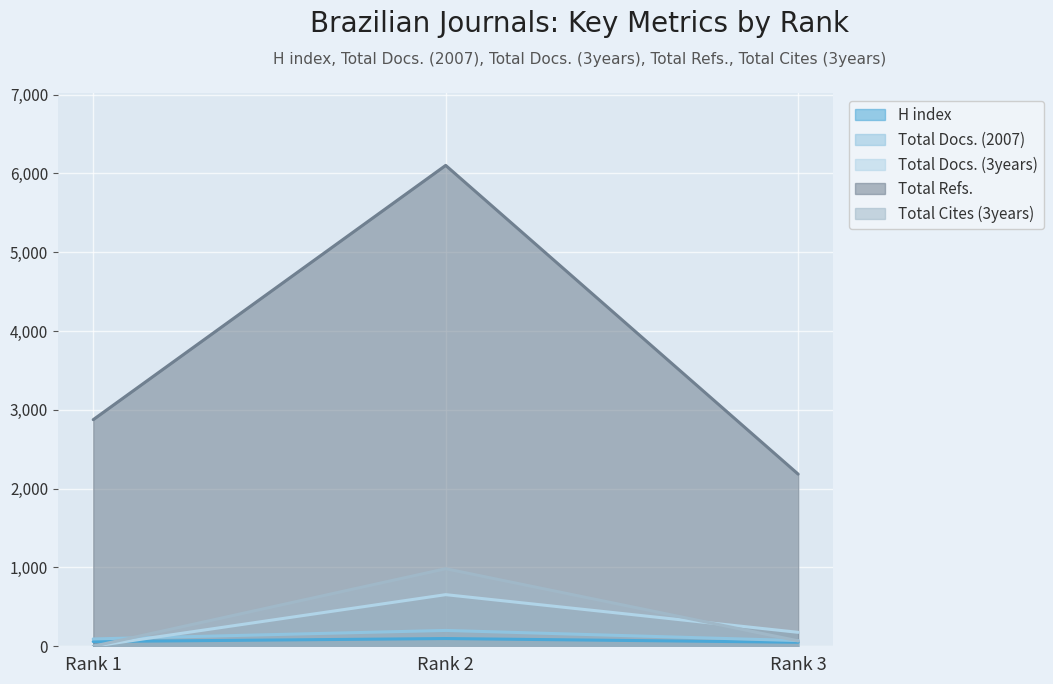

Which series has the widest spread of values?

Total Refs.